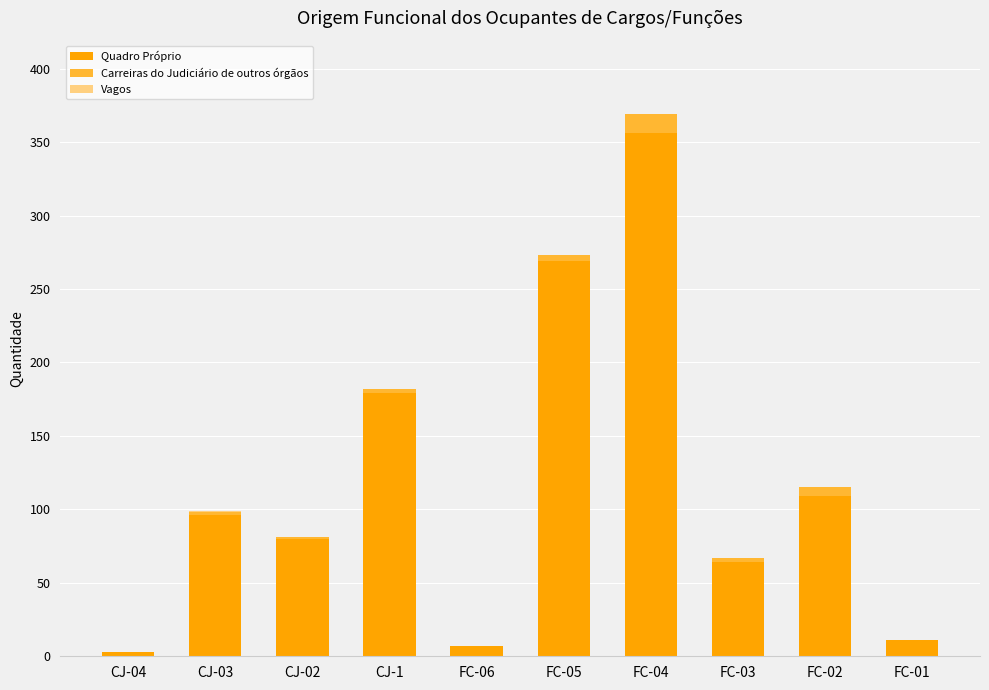

Which category has the highest value in the Quadro Próprio series?

FC-04